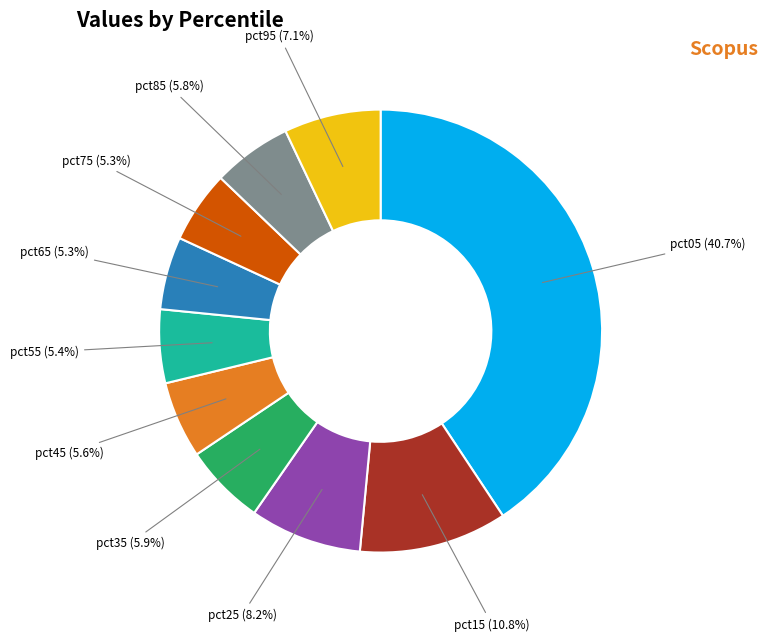

To the nearest percent, what percentage of the pie is pct15?

11%